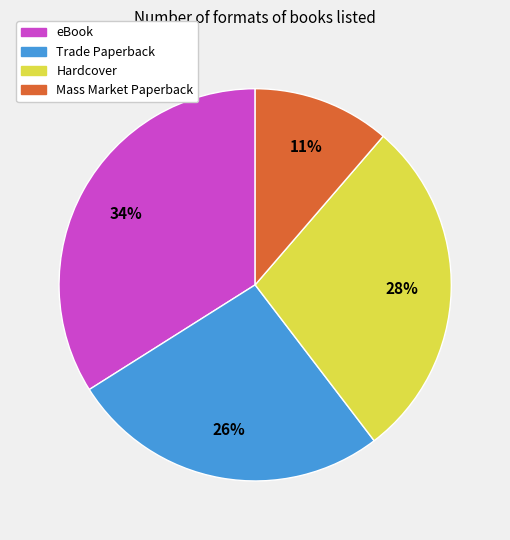

Do Mass Market Paperback and Trade Paperback together represent more than half of the pie?

No